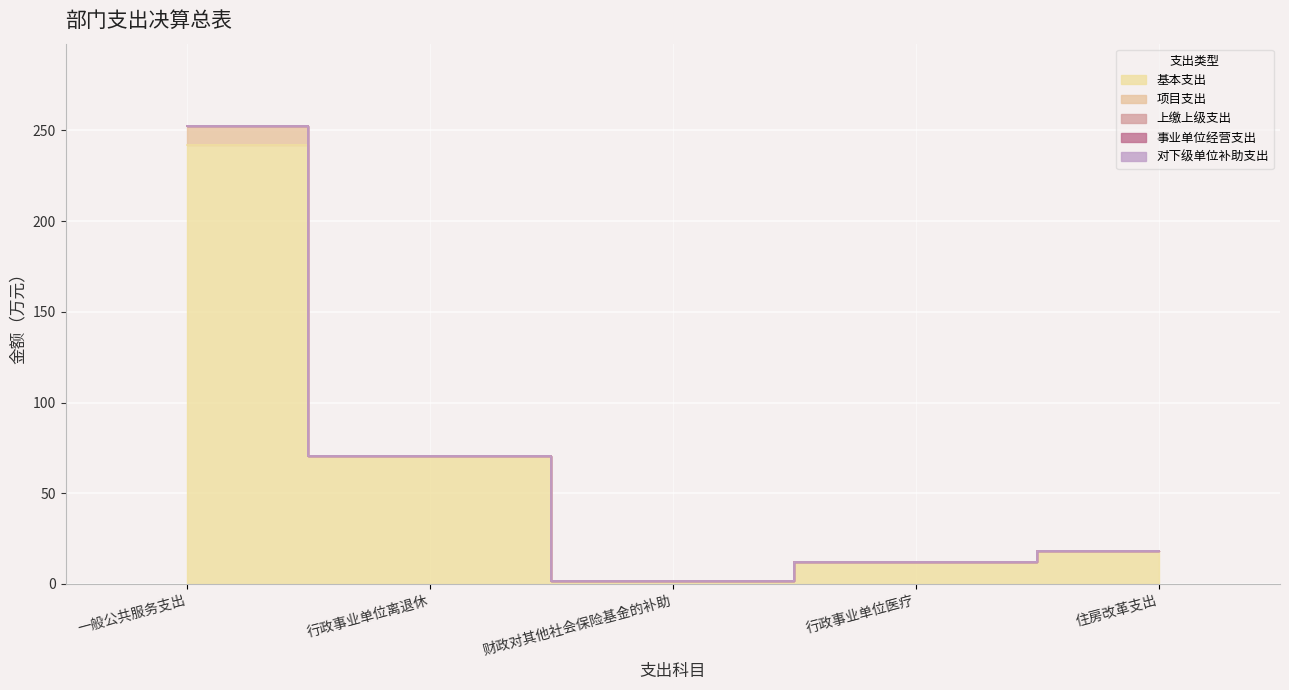

Rank the series at 行政事业单位离退休 from lowest to highest value.

项目支出, 上缴上级支出, 事业单位经营支出, 对下级单位补助支出, 基本支出